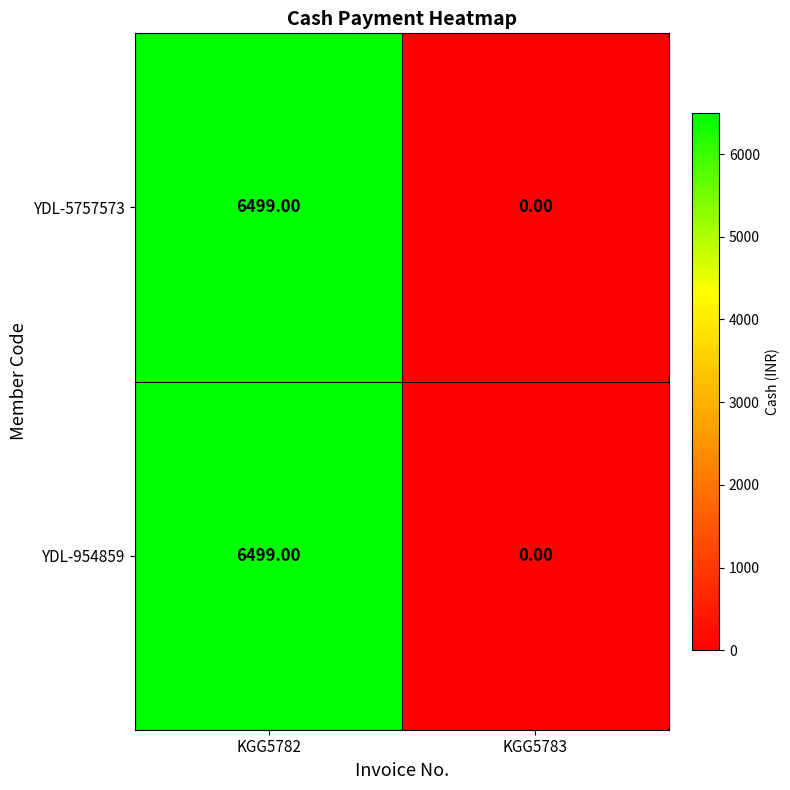

At which category is the sum across all series the highest?

KGG5782